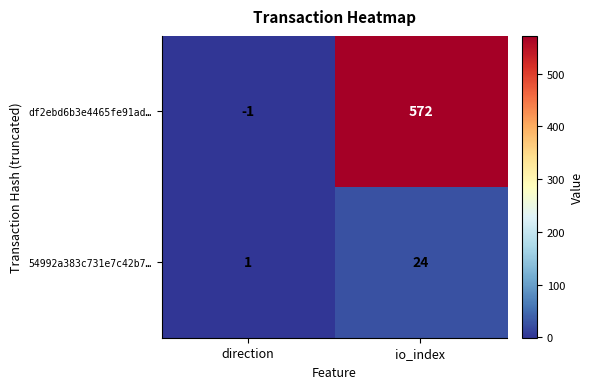

The 54992a383c731e7c42b7… series shows 1 at direction. True or false?

True